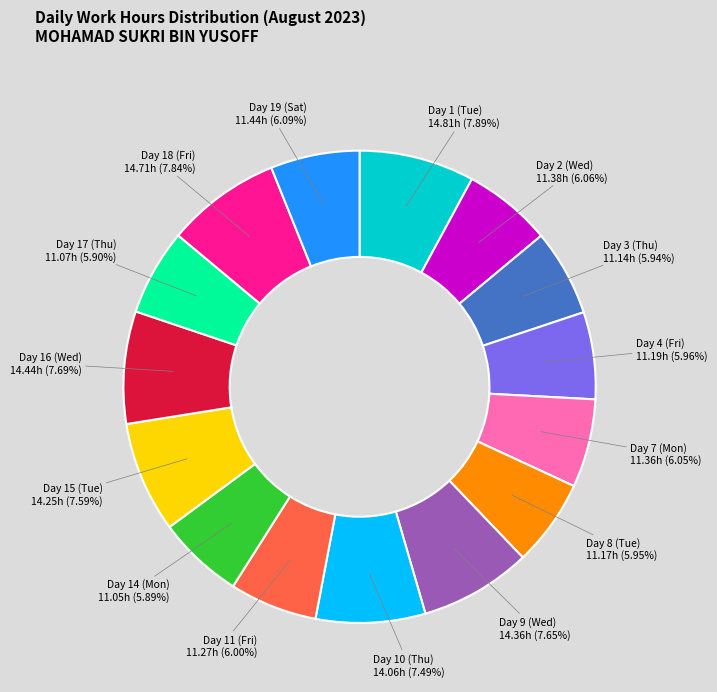

Does any single category account for the majority?

No